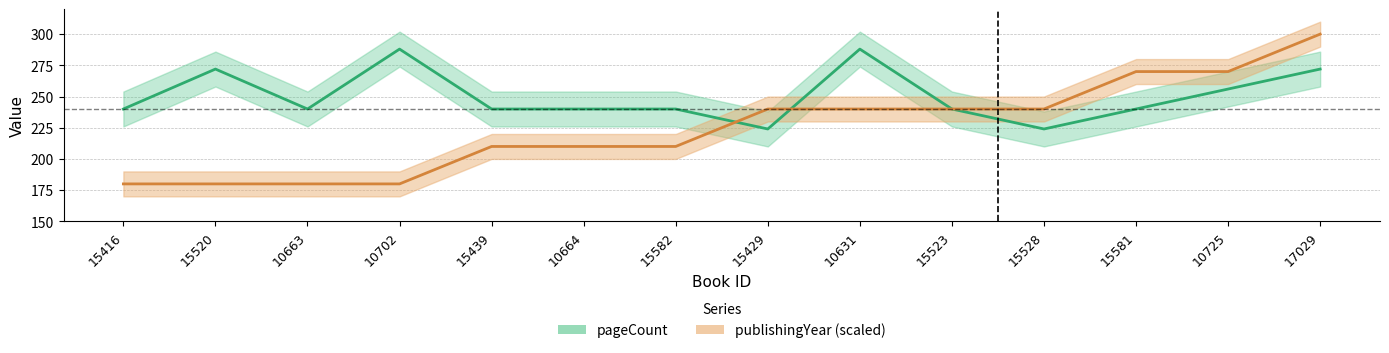

What value does the pageCount series have at 15528, to the nearest 10?

220